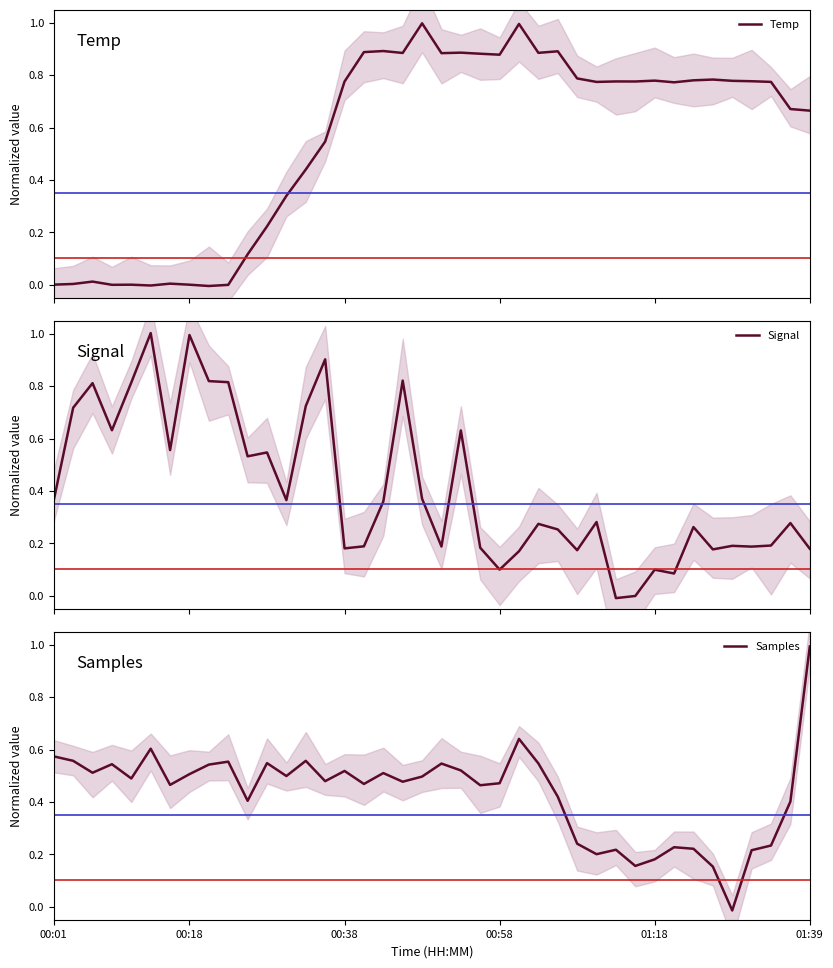

How many times do Samples and Signal cross each other?

12